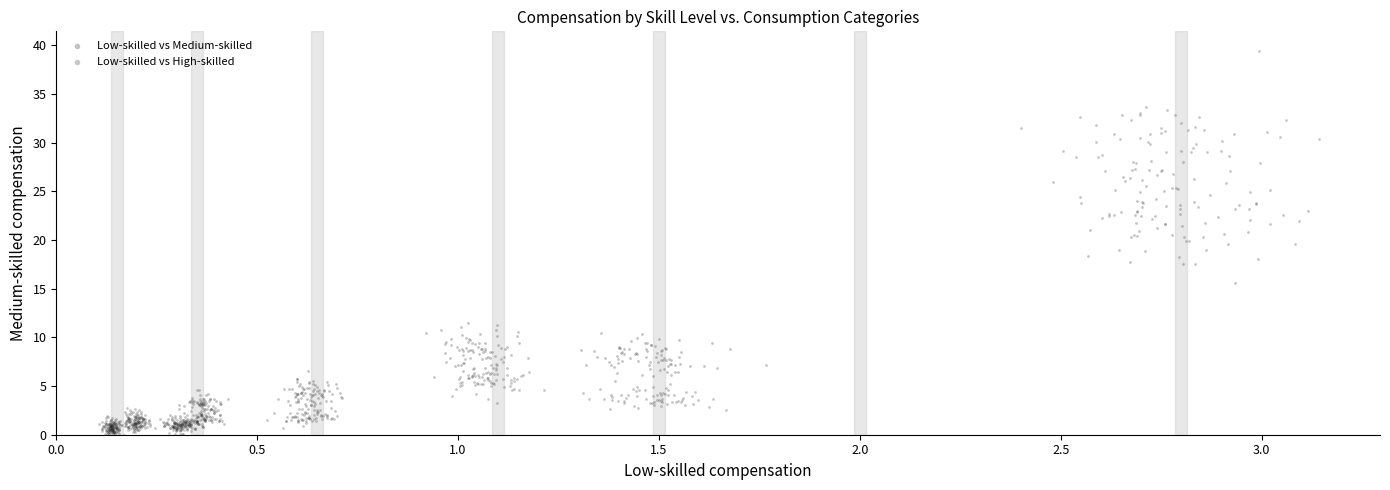

Which series has the largest Y range (max minus min)?

Low-skilled vs High-skilled